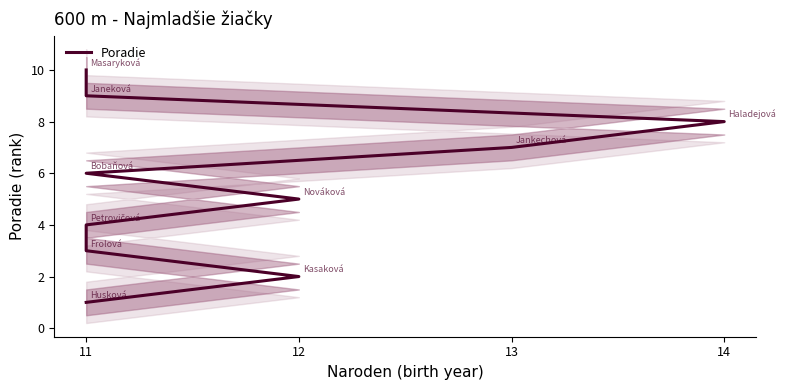

What is the sum of the values at 12 and 11?

8